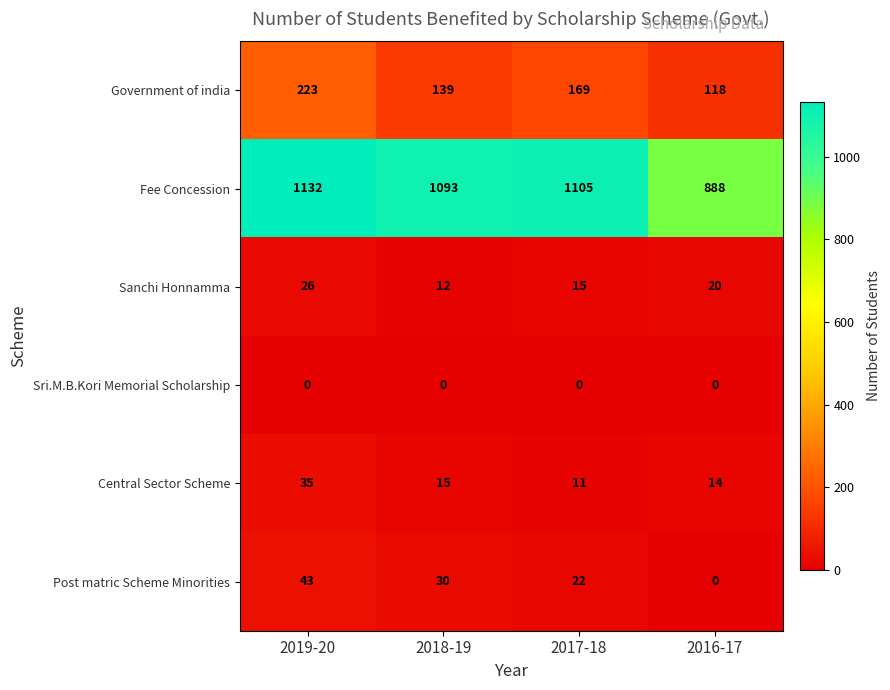

Which label corresponds to the largest value in the chart?

2019-20